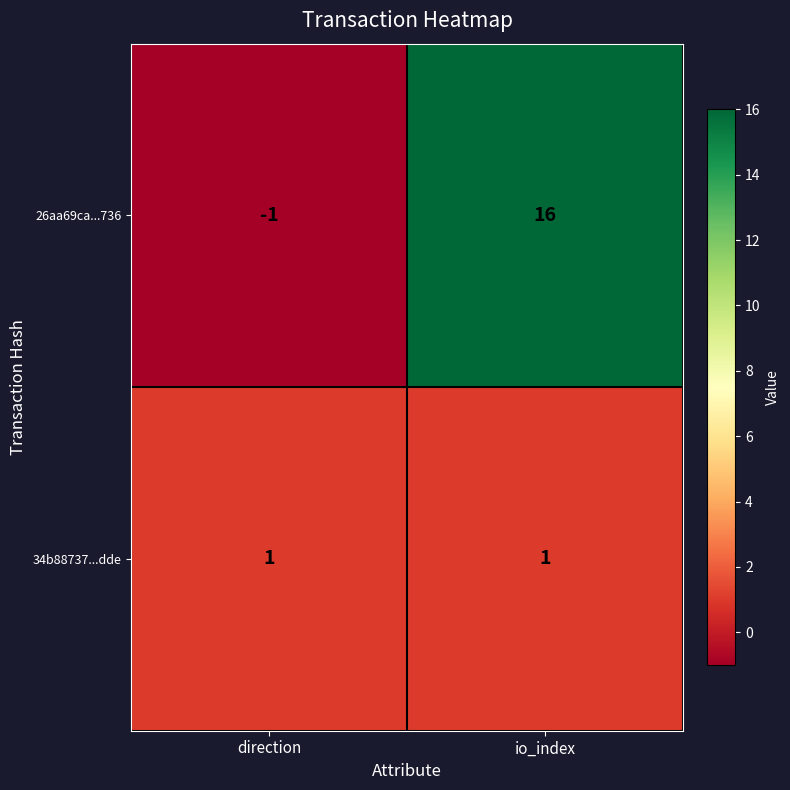

At which category is the sum across all series the highest?

io_index